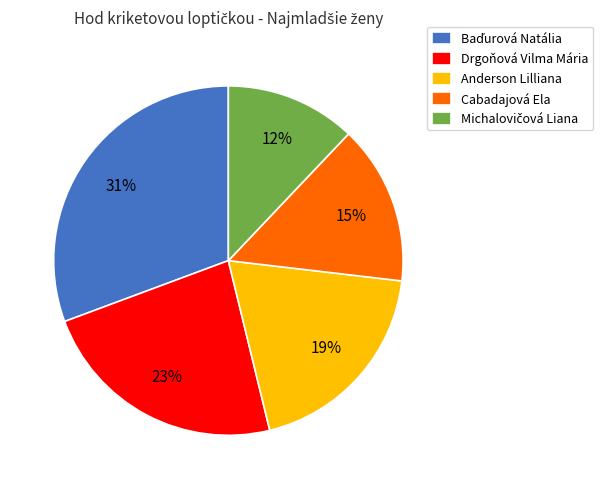

What percentage is the Drgoňová Vilma Mária slice, to the nearest percent?

23%